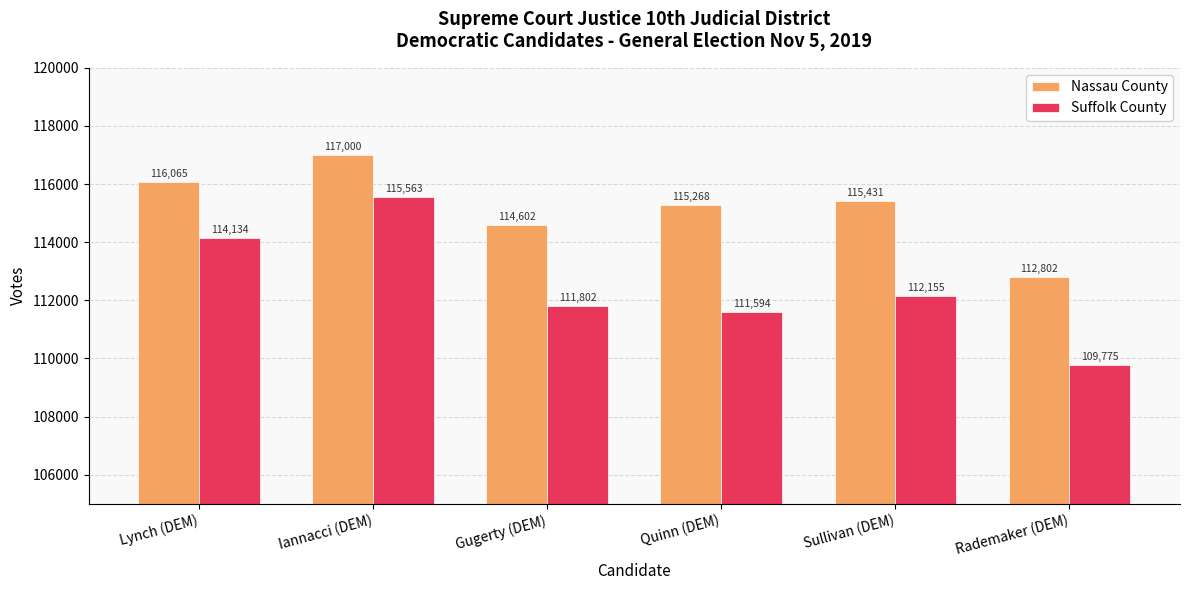

What is the label of the 3rd bar from the right?

Quinn (DEM)